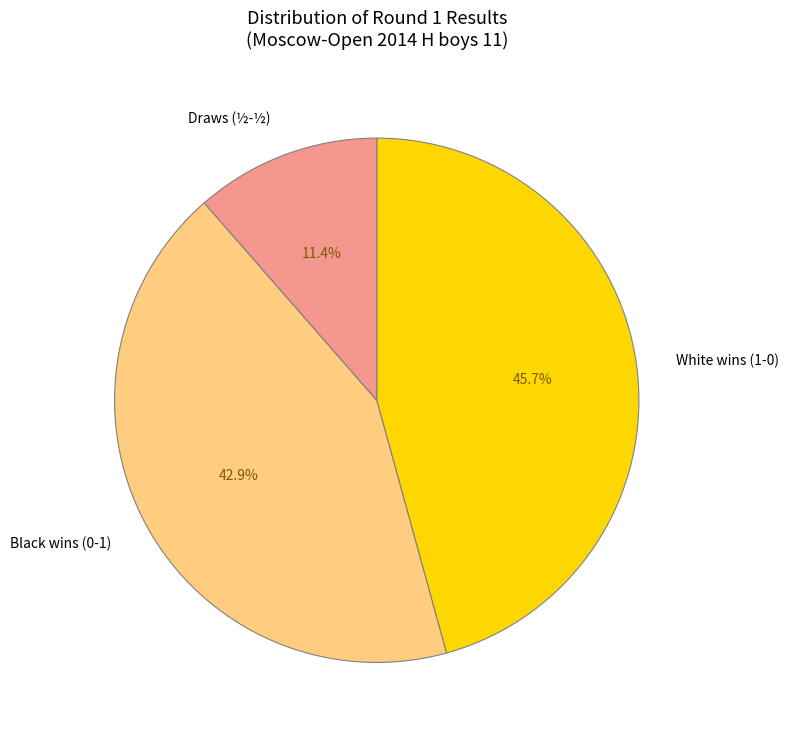

Is the sum of Draws (½-½) and Black wins (0-1) greater than half?

Yes